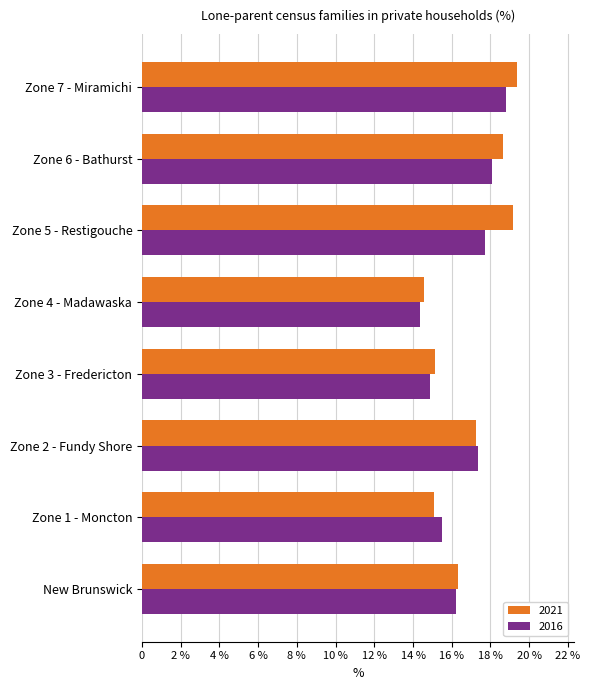

What is the difference between the maximum and second lowest values in the 2021 series?

4.3